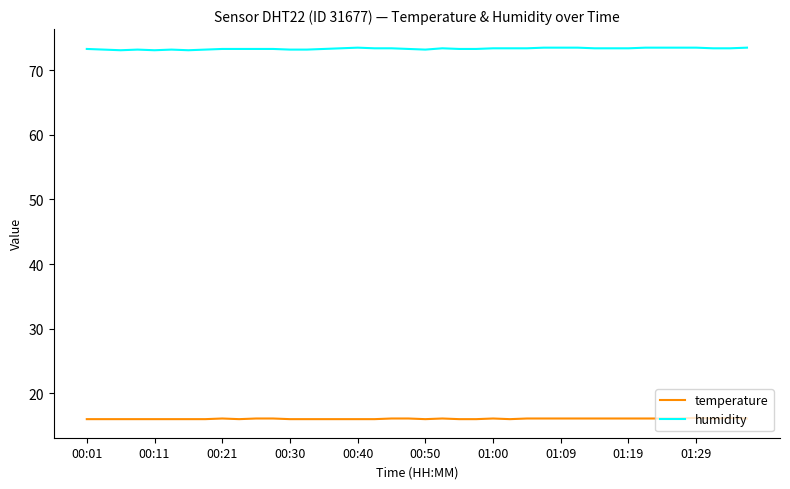

What is the greatest value displayed?

73.5